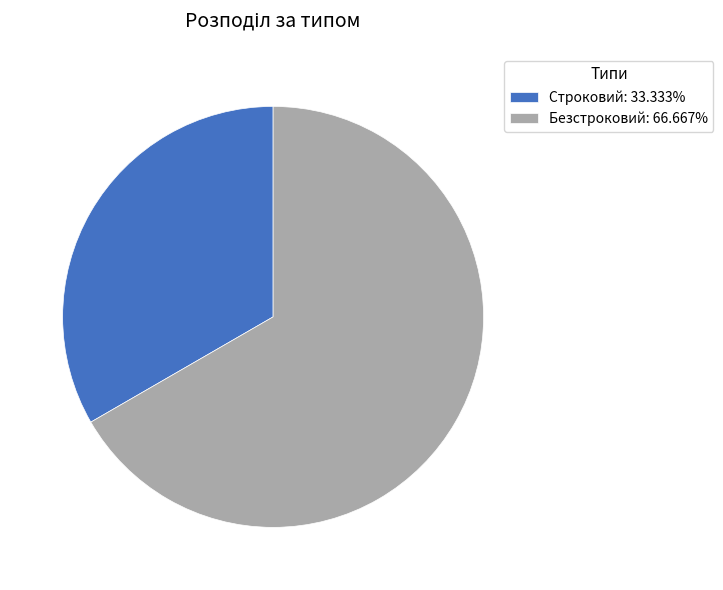

Is the sum of Безстроковий: 66.667% and Строковий: 33.333% greater than half?

Yes